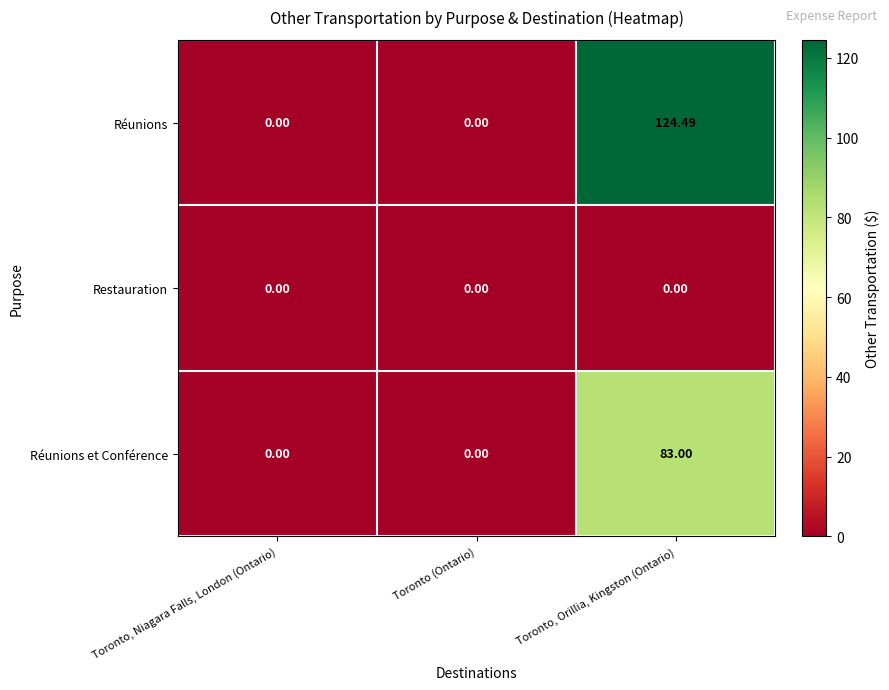

How many series are shown in this chart?

3